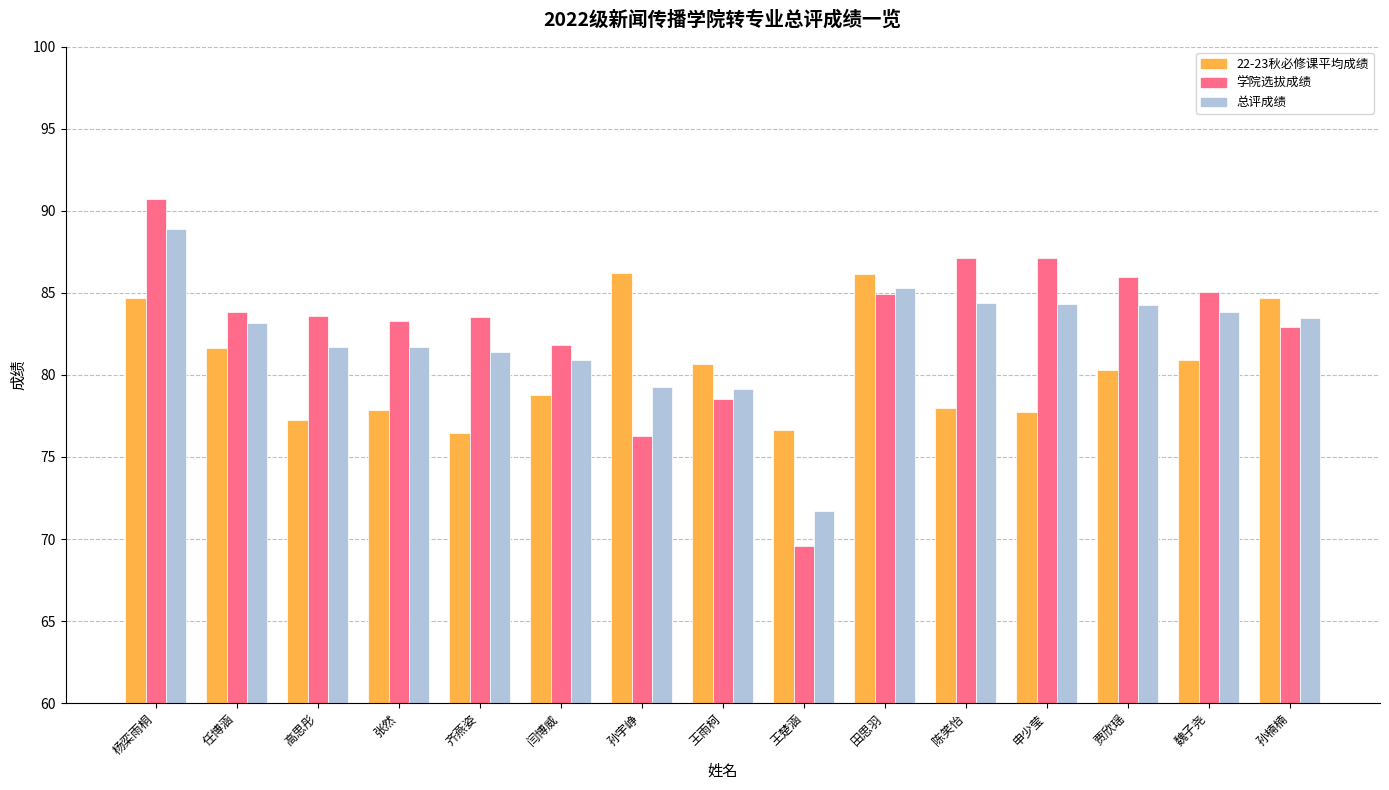

What is the difference between the highest and lowest values at 王楚涵?

7.0